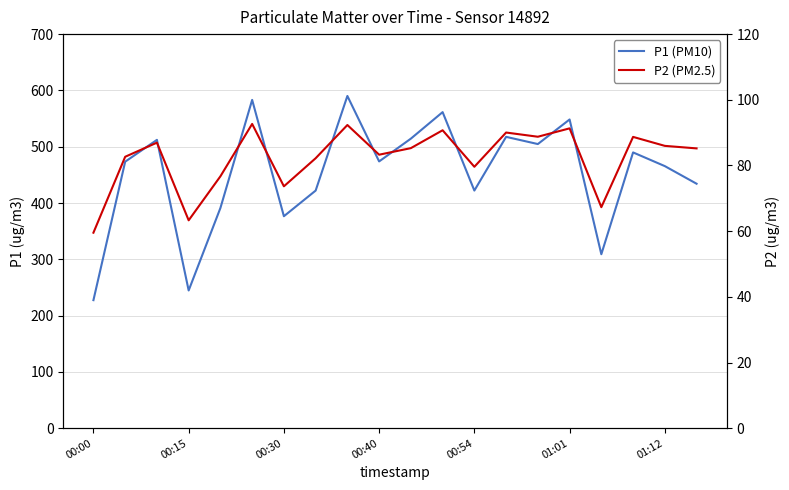

List the series in order of their peak value, highest first.

P1 (PM10), P2 (PM2.5)